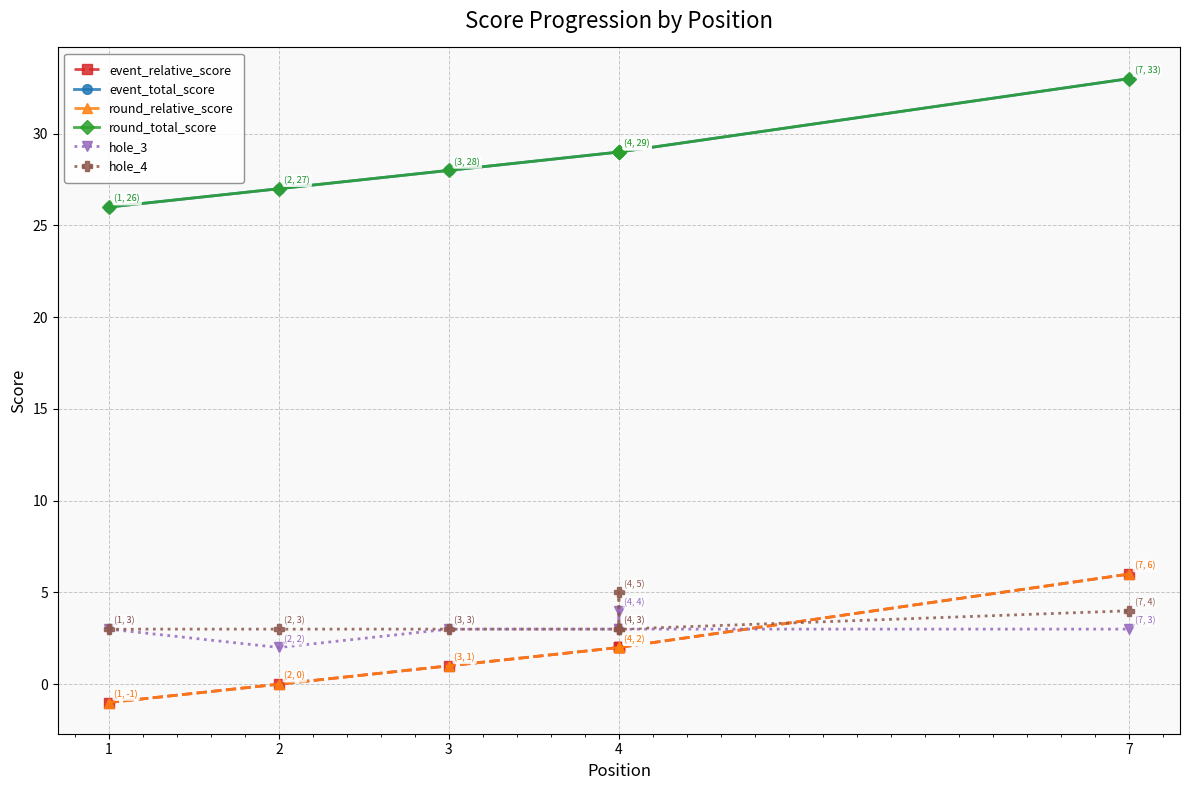

Which series has the largest total across all categories?

event_total_score